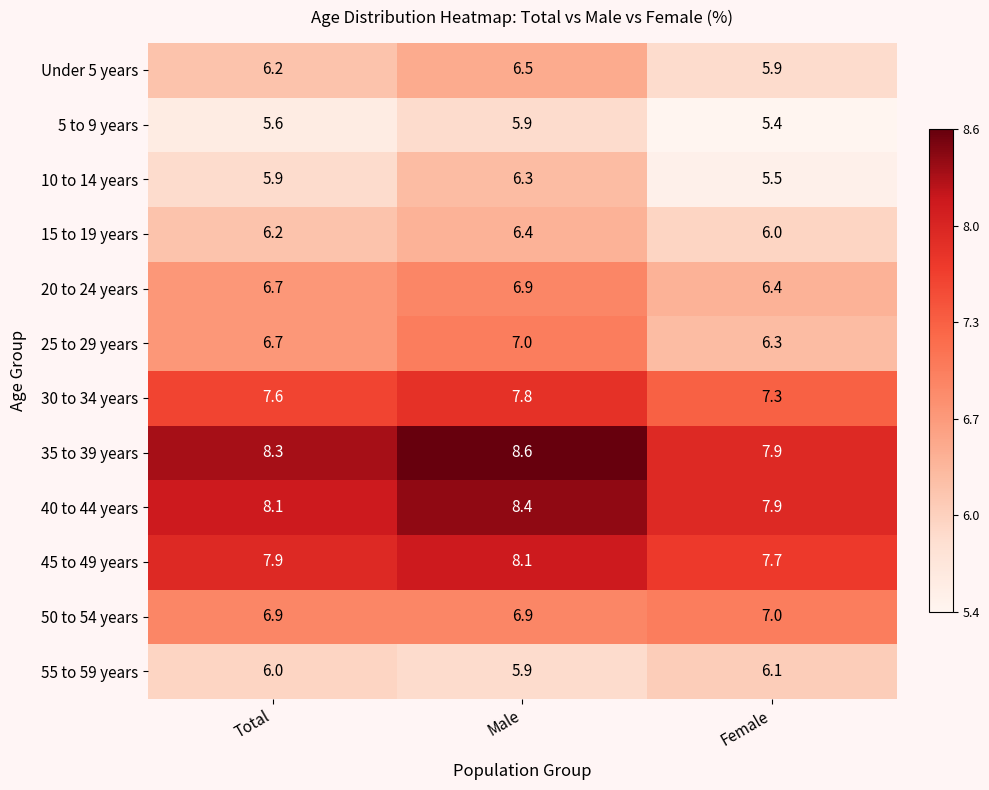

What is the maximum value for 50 to 54 years?

7.0